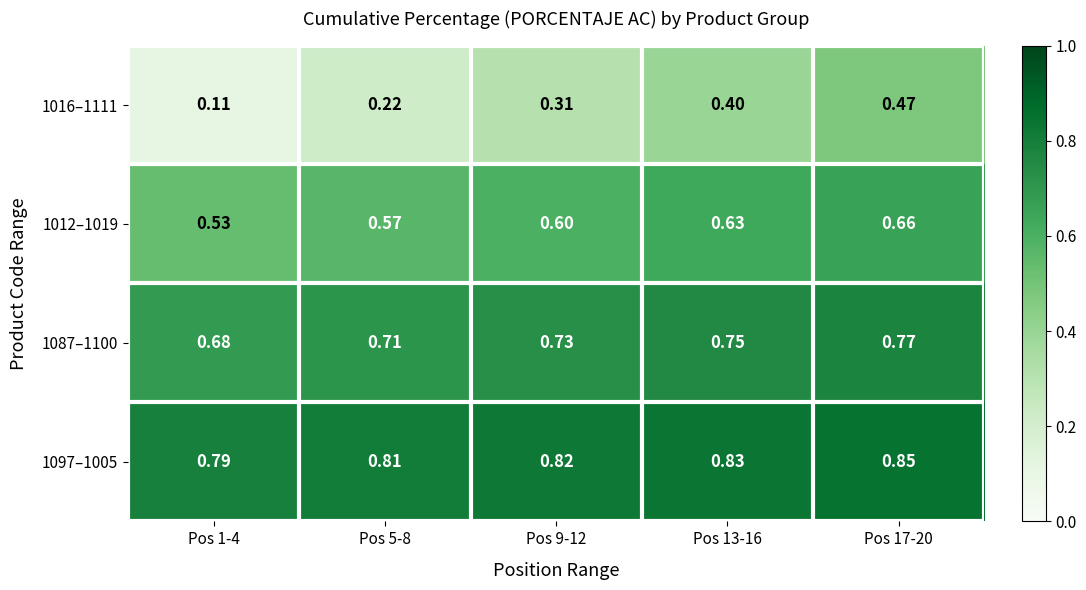

Count the number of data series in this chart.

4